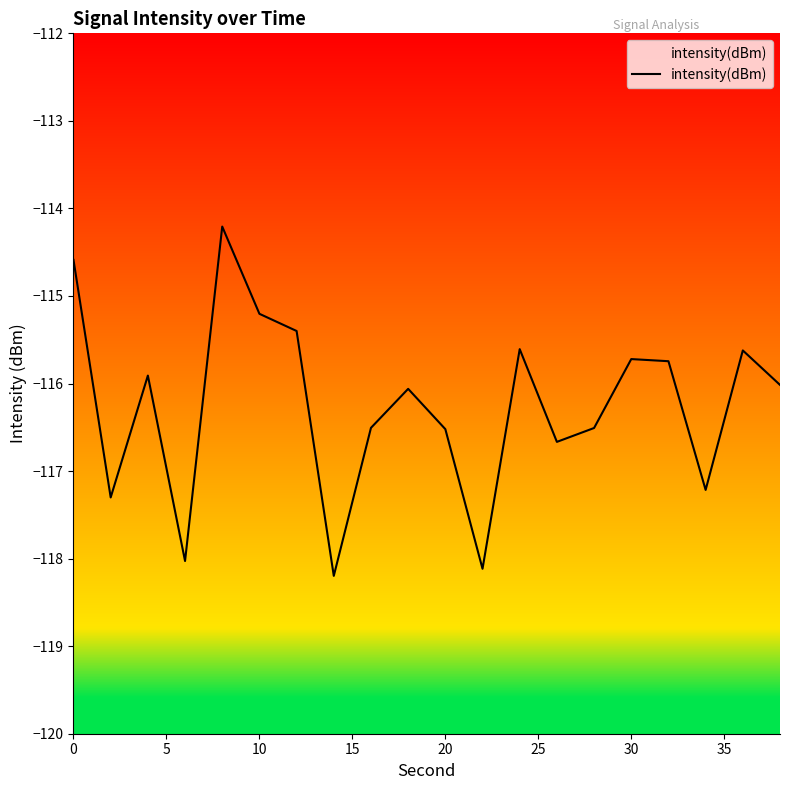

How many points are lower than both their immediate neighbors (excluding endpoints)?

6